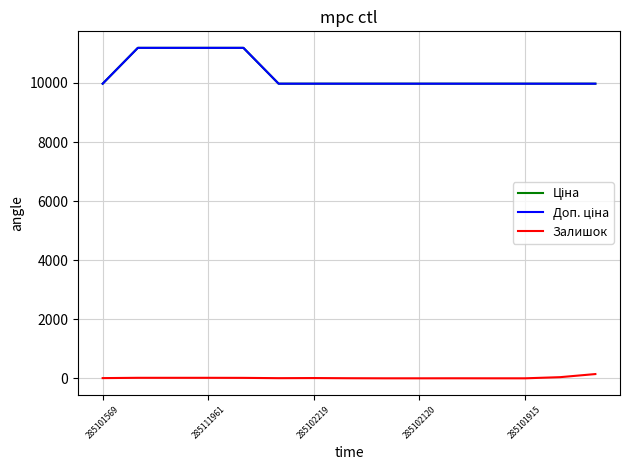

Does the chart have visible grid lines?

Yes